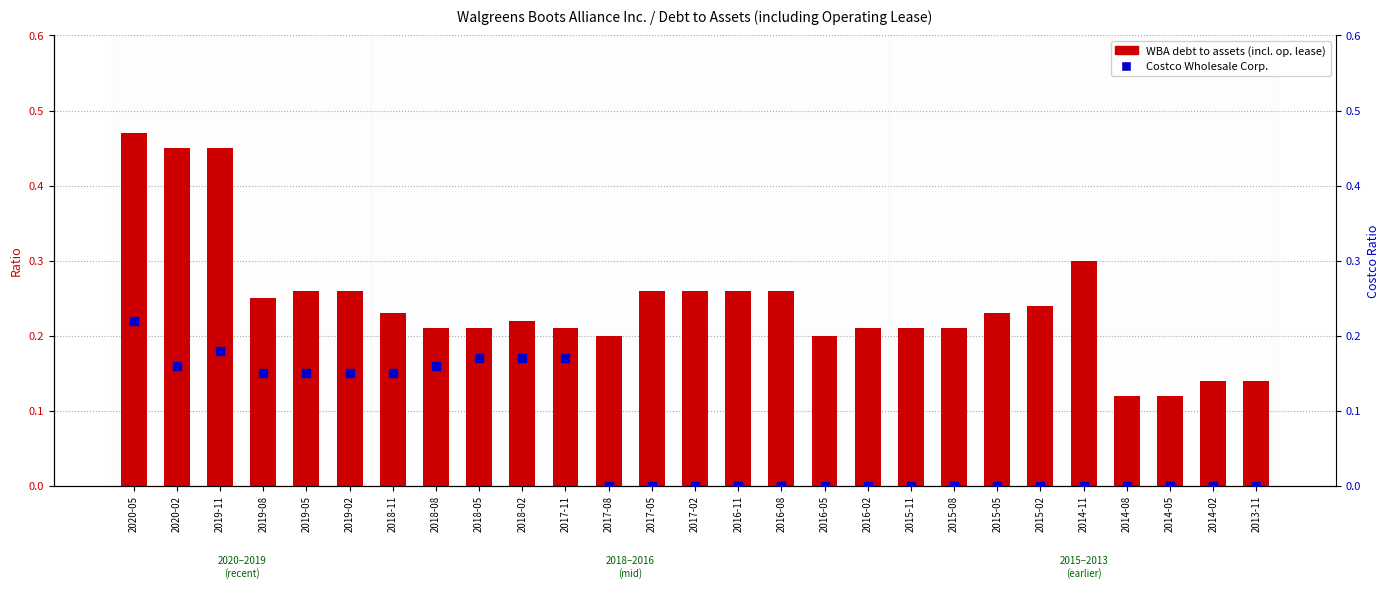

Which series has the largest total across all categories?

Debt to assets (including operating lease)